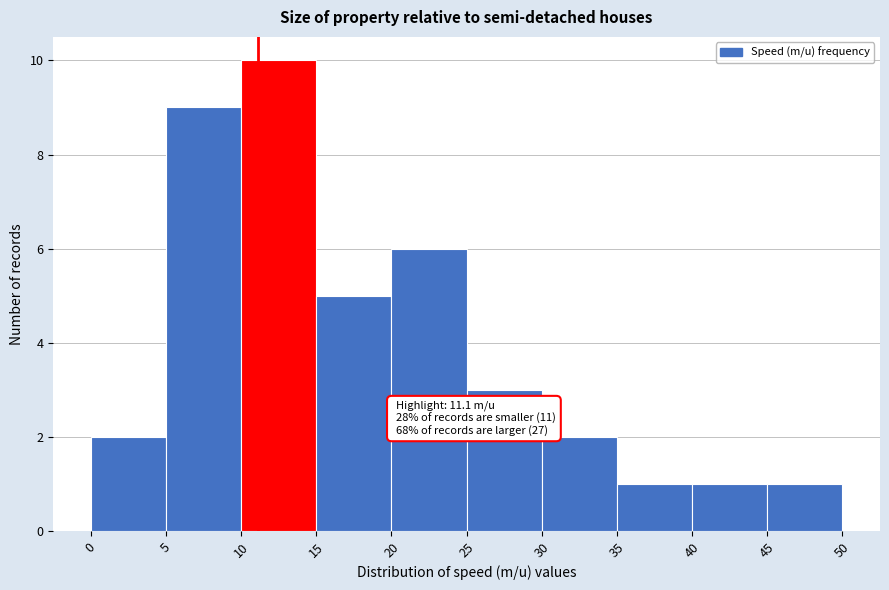

Which range on the x-axis has the tallest bar?

10 to 15